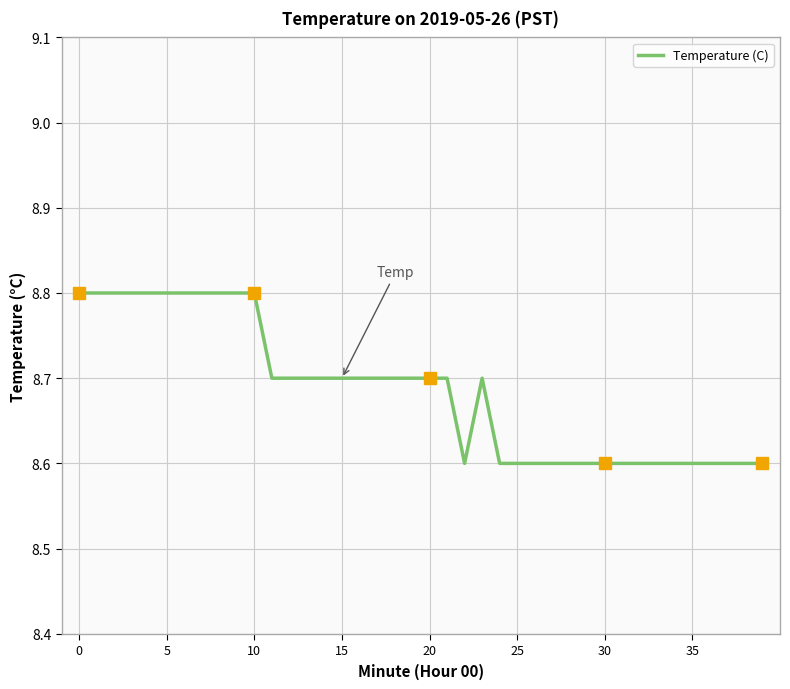

Reading left to right, what are all the values shown in this chart?

8.8	8.8	8.8	8.8	8.8	8.8	8.8	8.8	8.8	8.8	8.8	8.7	8.7	8.7	8.7	8.7	8.7	8.7	8.7	8.7	8.7	8.7	8.6	8.7	8.6	8.6	8.6	8.6	8.6	8.6	8.6	8.6	8.6	8.6	8.6	8.6	8.6	8.6	8.6	8.6